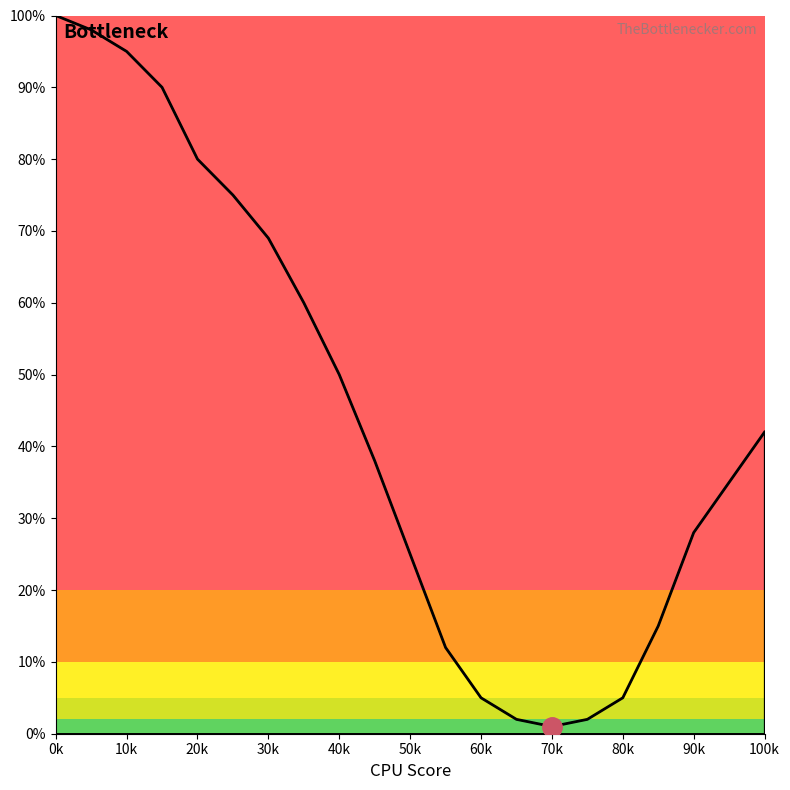

At which category does the chart reach its peak across all series?

0k